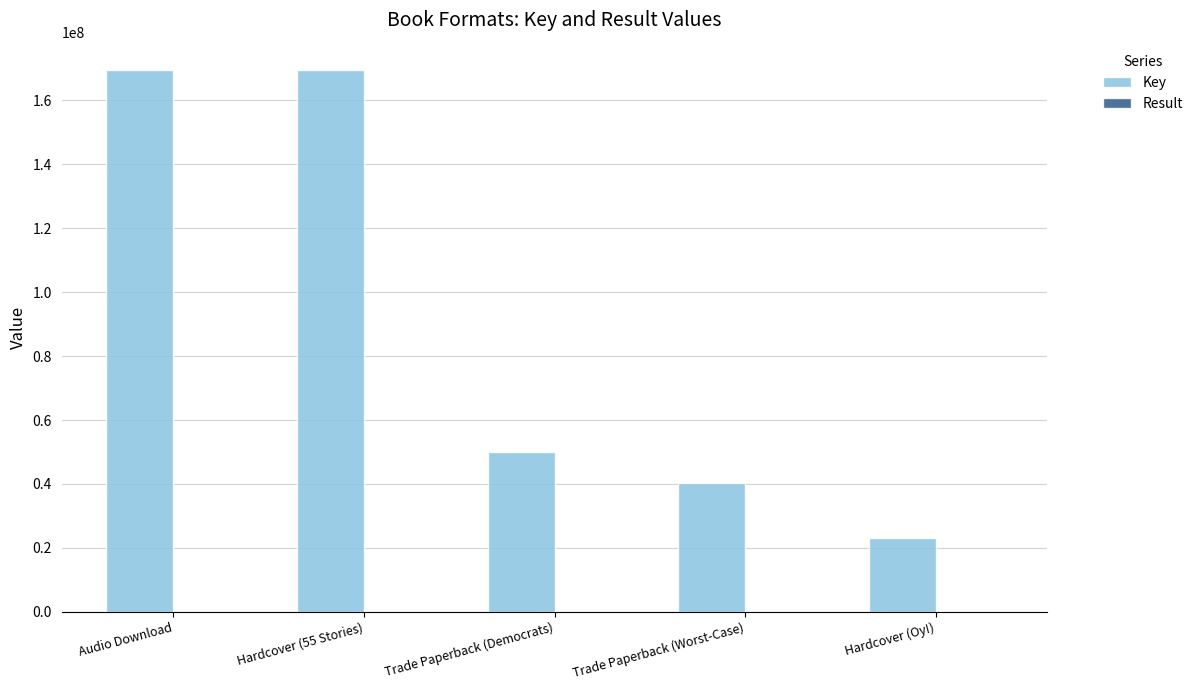

Which series has the largest total across all categories?

Key